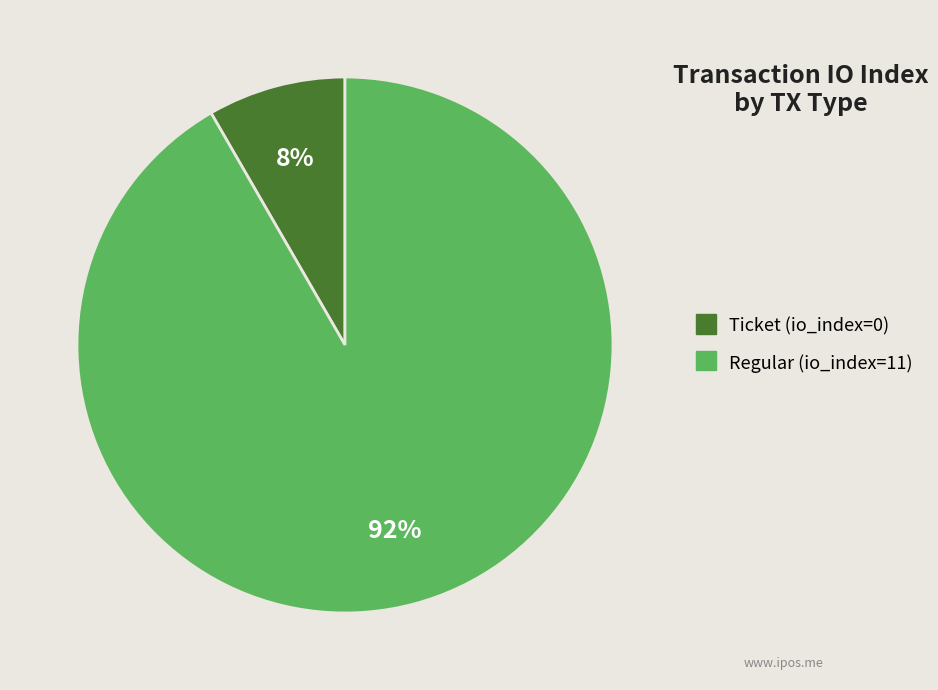

Which has a higher value, Ticket (io_index=0) or Regular (io_index=11)?

Regular (io_index=11)